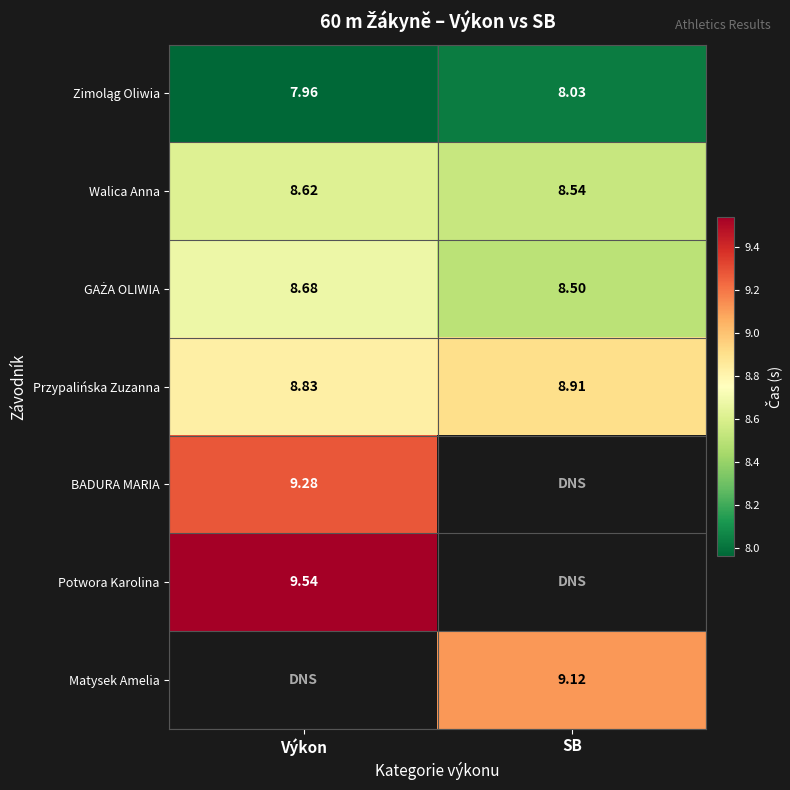

What is the average value of the GAŻA OLIWIA series?

8.6